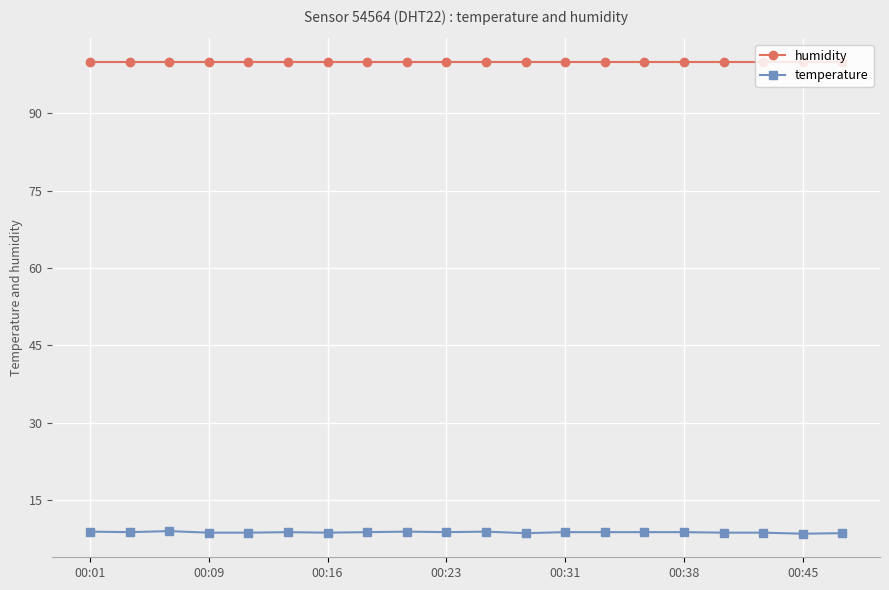

What is the value of the temperature point at the 5th from the left?

8.7